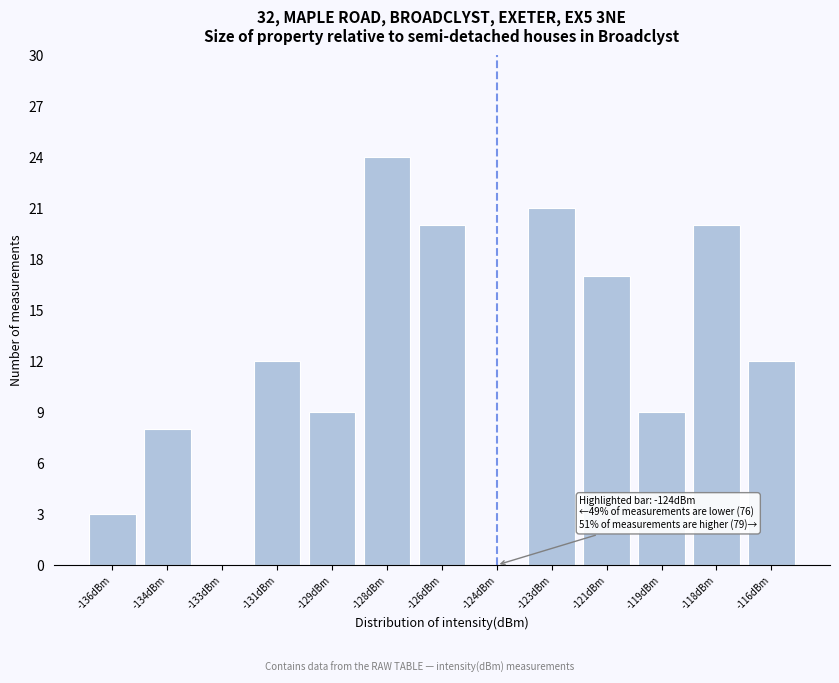

Reading left to right, transcribe all the data shown in this chart.

-136dBm=3	-134dBm=8	-133dBm=0	-131dBm=12	-129dBm=9	-128dBm=24	-126dBm=20	-124dBm=0	-123dBm=21	-121dBm=17	-119dBm=9	-118dBm=20	-116dBm=12